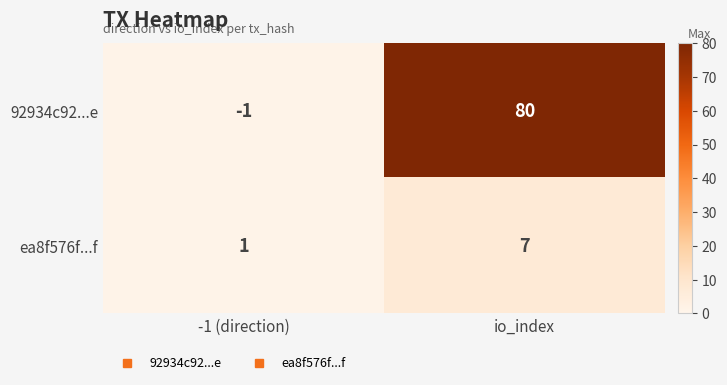

List the series in order of their peak value, lowest first.

ea8f576f...f, 92934c92...e